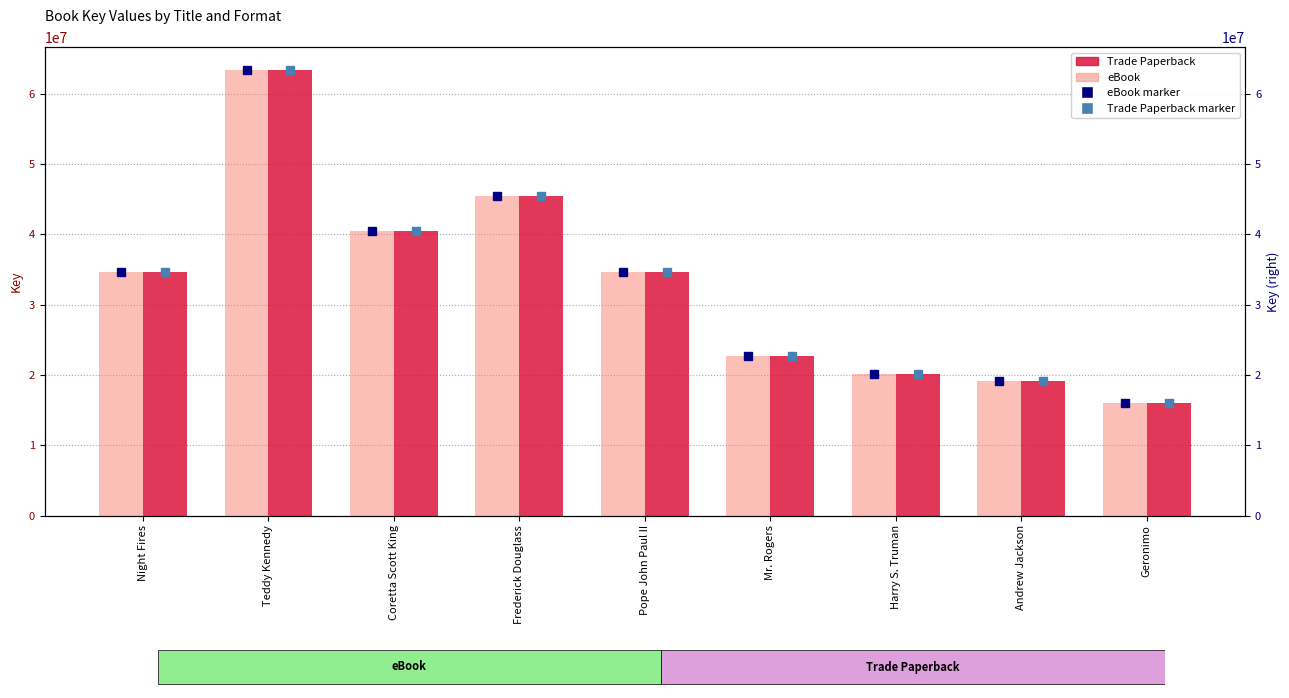

The eBook series shows 34658817 at Night Fires. True or false?

True